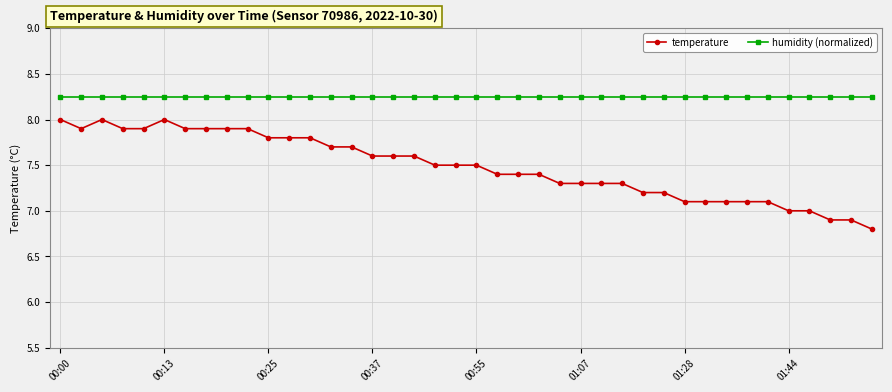

True or false: humidity (normalized) and temperature intersect in this chart.

False